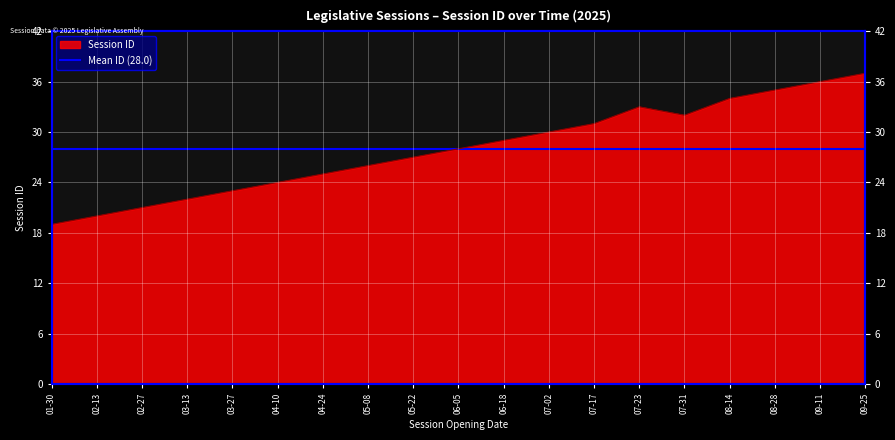

What position from the left is 02-27?

3